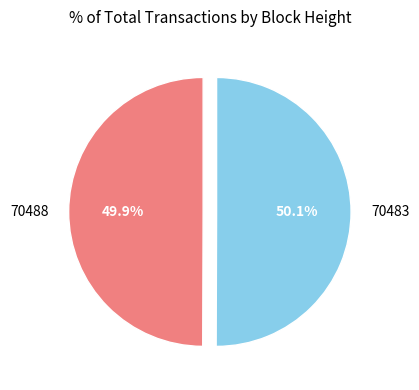

To the nearest percent, what is the difference between the 70488 and 70483 slice percentages?

0%